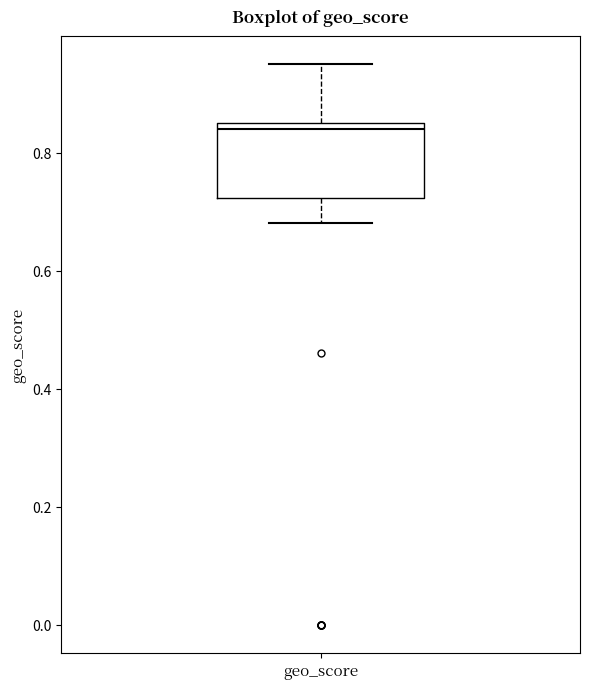

Where does the upper whisker of the box for geo_score end on the y-axis? The values are not printed on the chart, so give them approximately, as read against the axis.

0.96